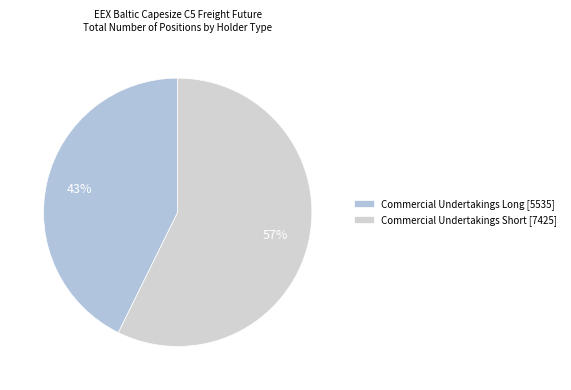

Count the number of slices in the pie.

2